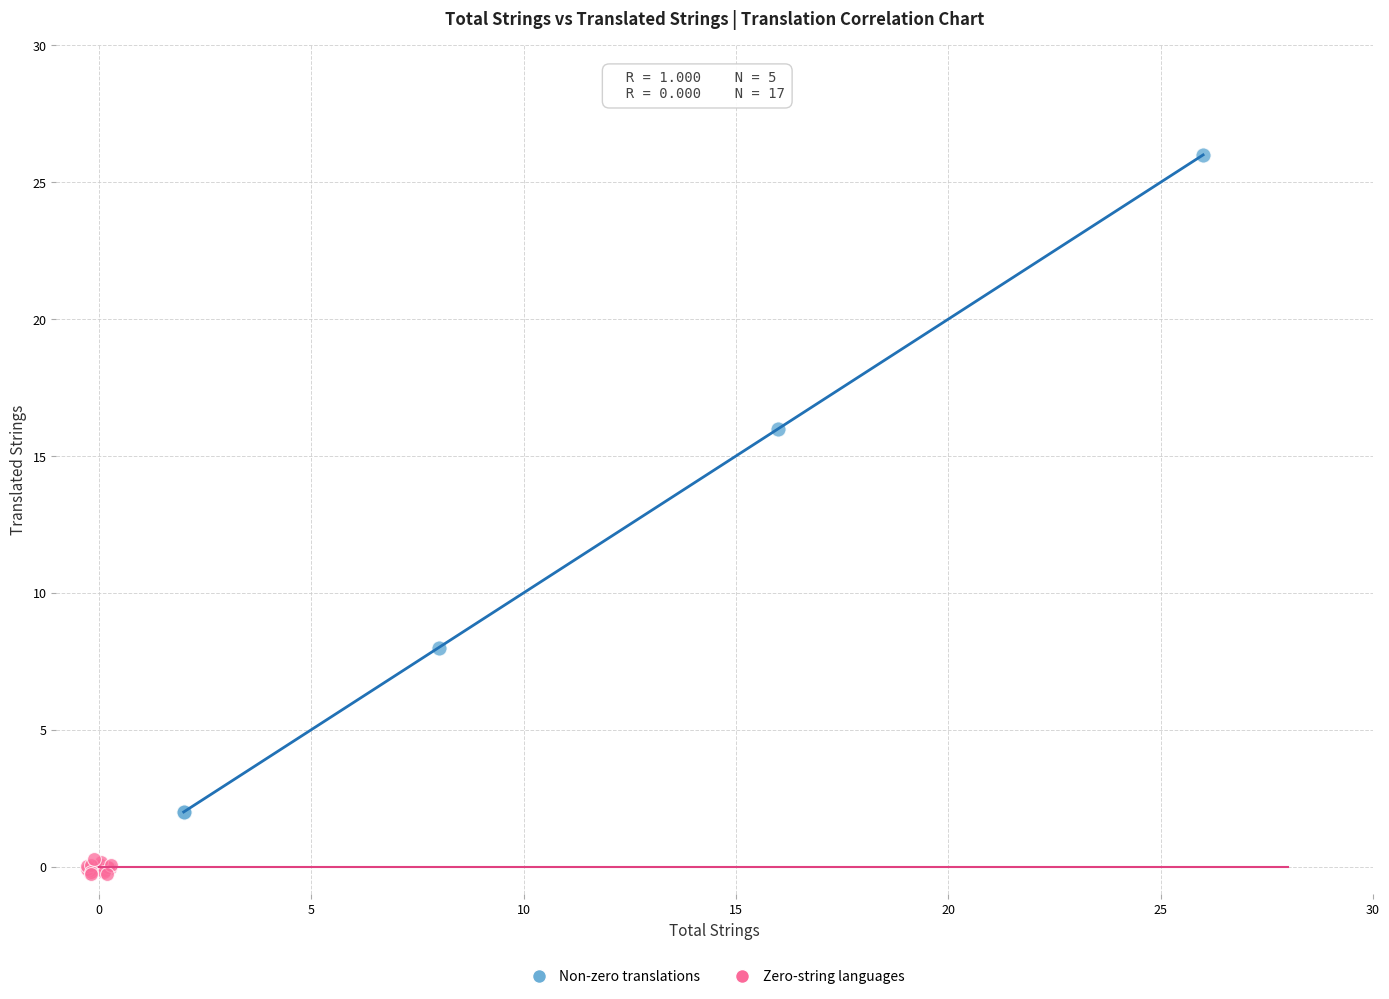

Which series reaches the maximum Y coordinate?

Non-zero translations